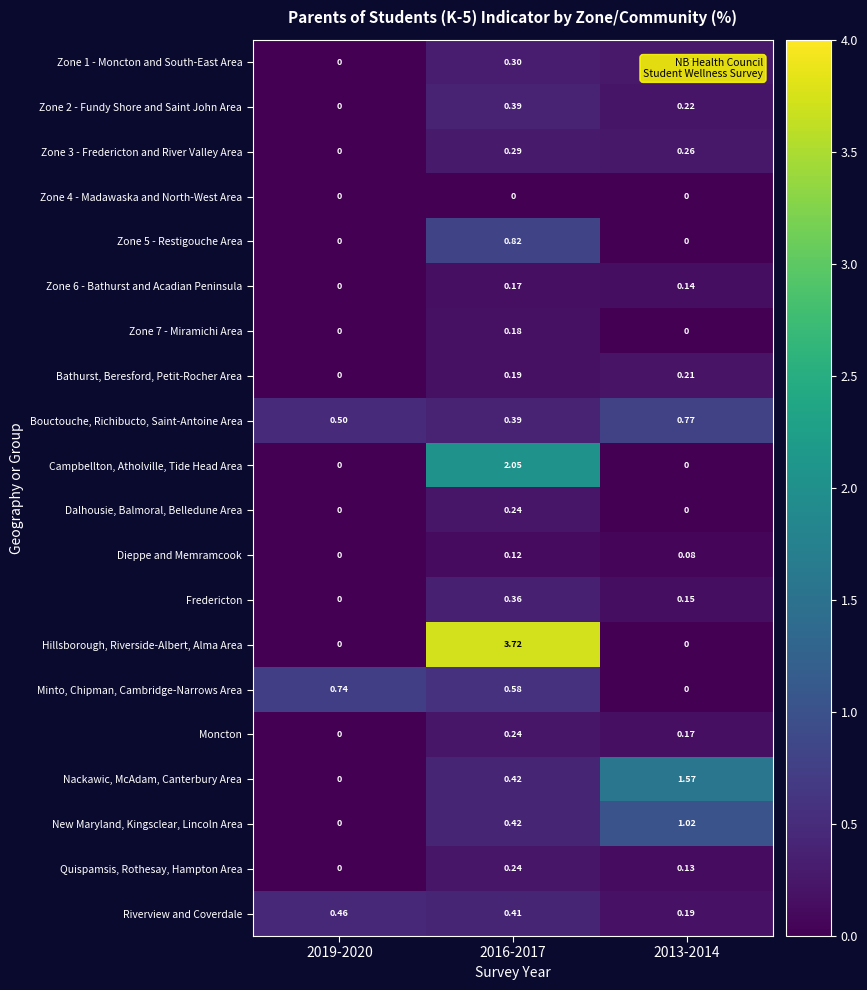

Between 2019-2020 and 2013-2014, which series saw the biggest shift?

Nackawic, McAdam, Canterbury Area